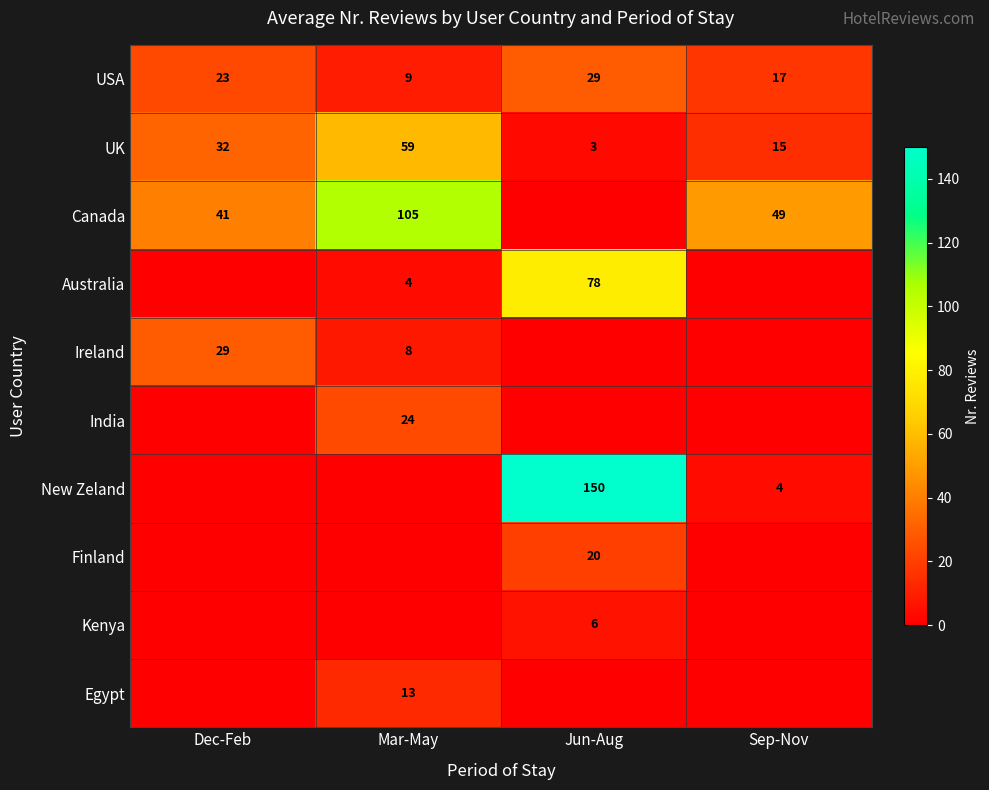

The USA series shows 45 at Jun-Aug. True or false?

False